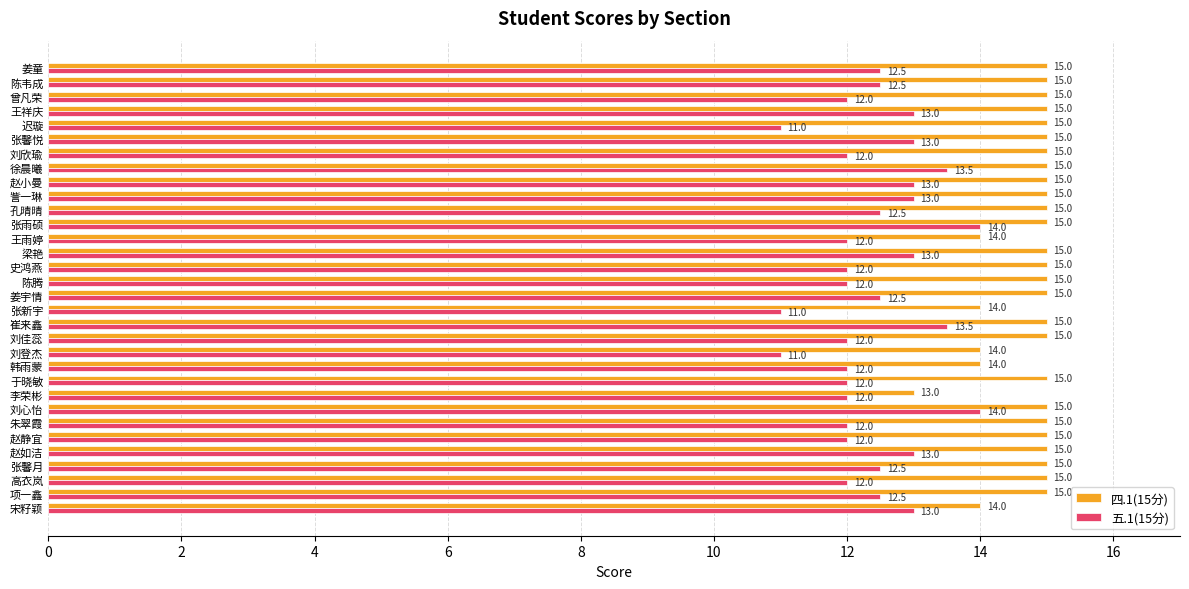

What is the average value of the 四.1(15分) series?

14.8